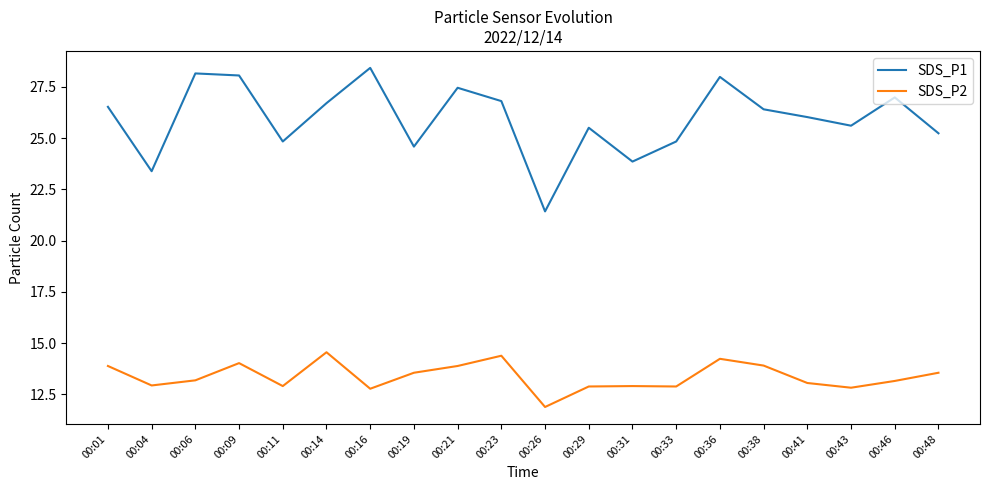

What is the approximate value of SDS_P1 at 00:26?

21.4